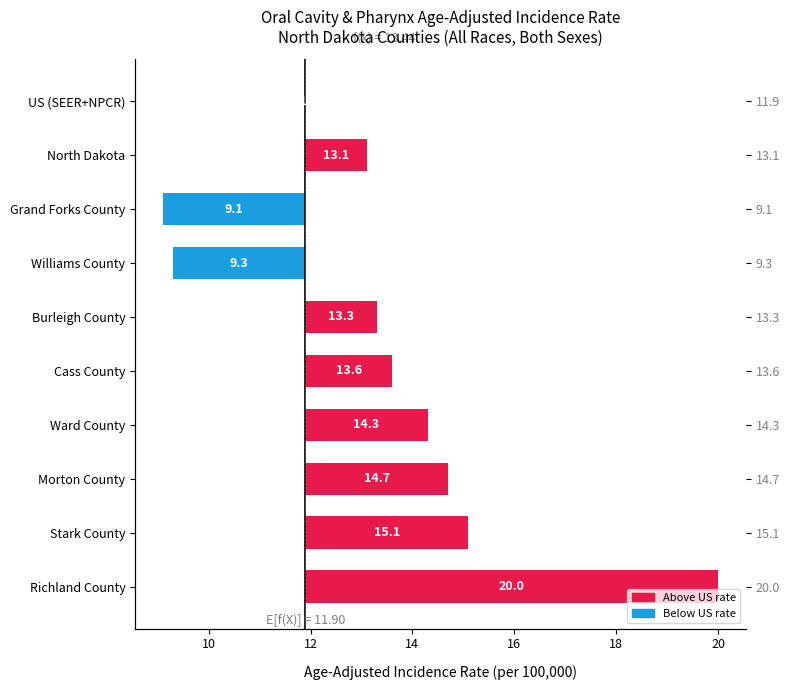

What is the difference between the maximum and minimum values?

10.9